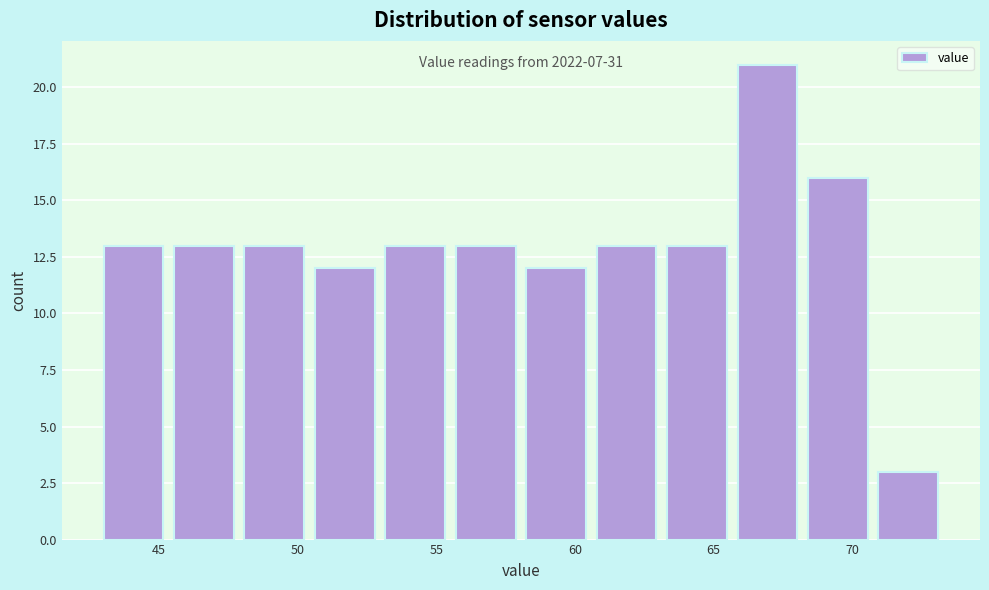

Over which range of the x-axis is the bar tallest?

66.0 to 68.5